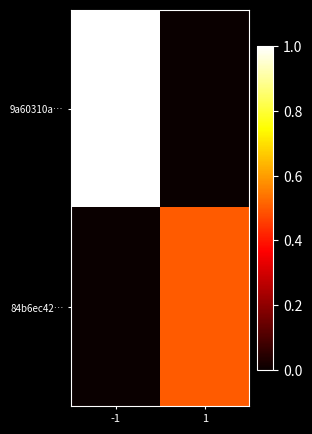

Rank the series by their maximum value, from highest to lowest.

9a60310a…, 84b6ec42…